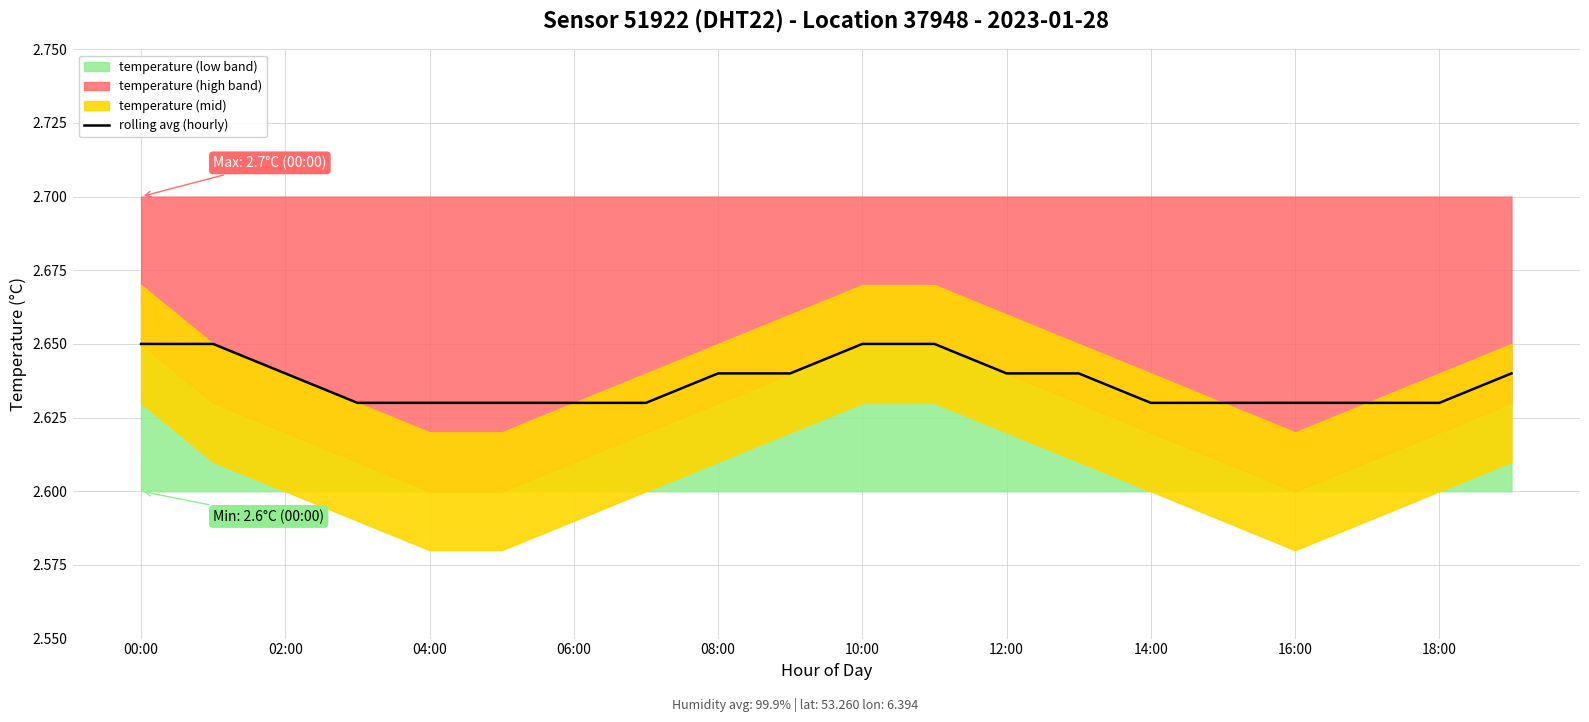

The rolling avg (hourly) series shows 0.8 at 02:00. True or false?

False